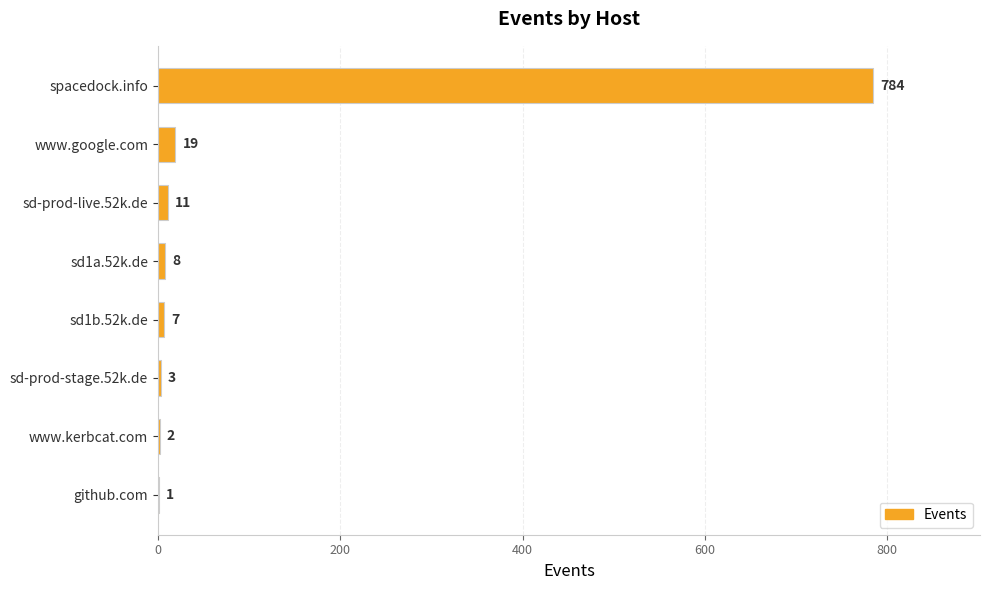

Reading top to bottom, what are all the values shown in this chart?

spacedock.info=784	www.google.com=19	sd-prod-live.52k.de=11	sd1a.52k.de=8	sd1b.52k.de=7	sd-prod-stage.52k.de=3	www.kerbcat.com=2	github.com=1